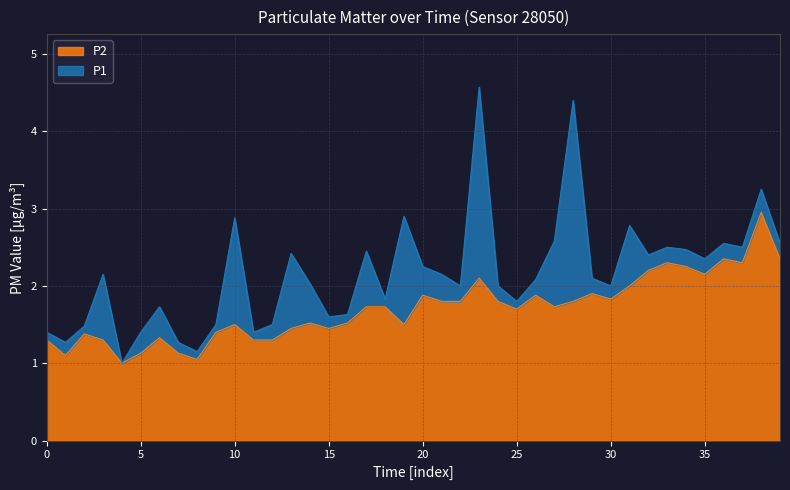

Is it true that P2 equals 2.1 at 35?

True